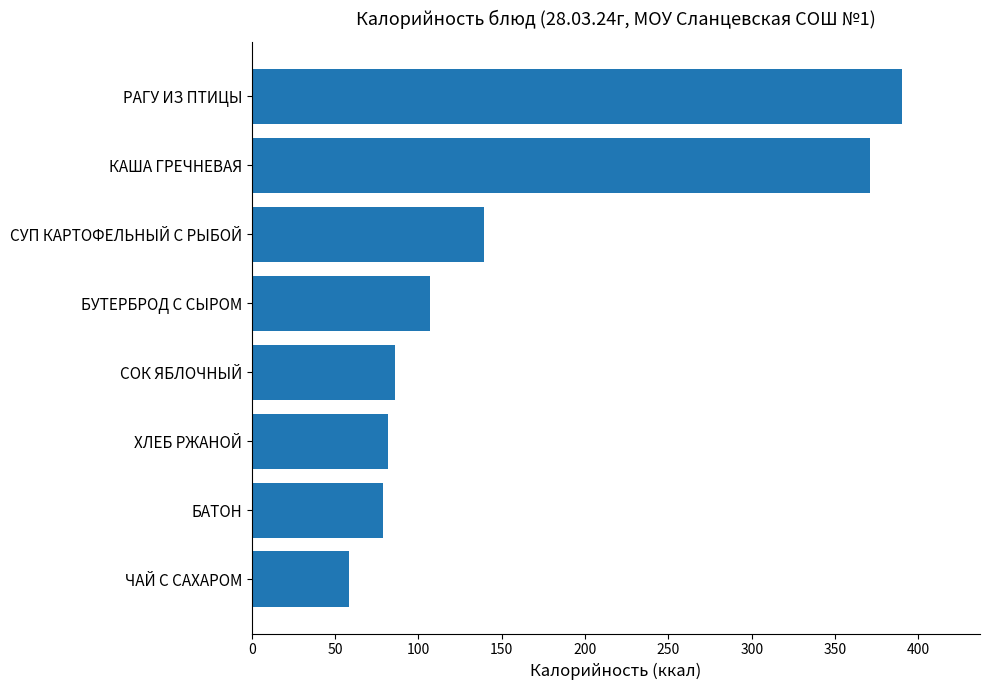

True or false: the data shows 58.0 at ЧАЙ С САХАРОМ.

True